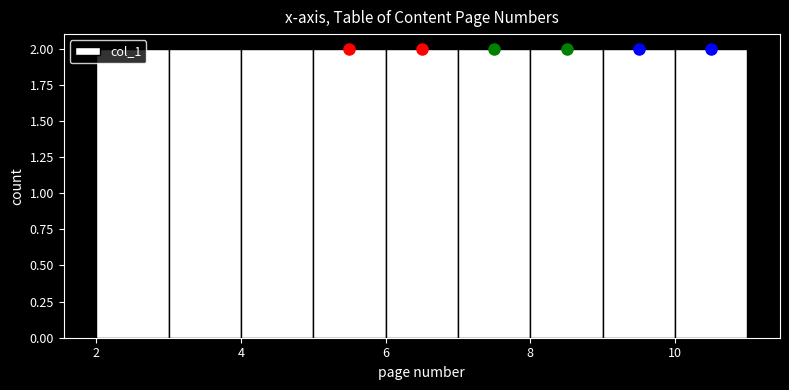

Reading left to right, transcribe this chart: for each bar, give the range it covers on the x-axis and its height. The values are not printed on the chart, so give them approximately, as read against the axis.

2 to 3: 2
3 to 4: 2
4 to 5: 2
5 to 6: 2
6 to 7: 2
7 to 8: 2
8 to 9: 2
9 to 10: 2
10 to 11: 2